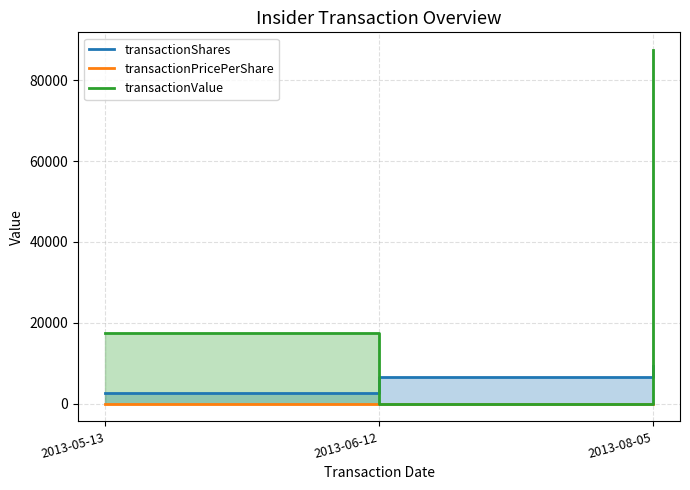

Reading right to left, transcribe all the data shown in this chart.

transactionShares: 2013-08-05=9412.0	2013-06-12=6675.0	2013-05-13=2737.0
transactionPricePerShare: 2013-08-05=9.3	2013-06-12=0.0	2013-05-13=6.4
transactionValue: 2013-08-05=87455.0	2013-06-12=0.0	2013-05-13=17517.0